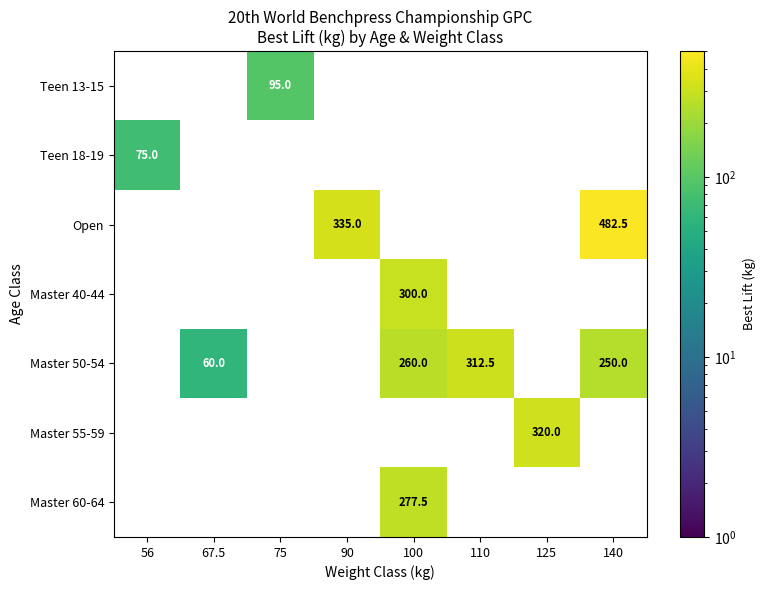

Which category has the highest value across all series?

140